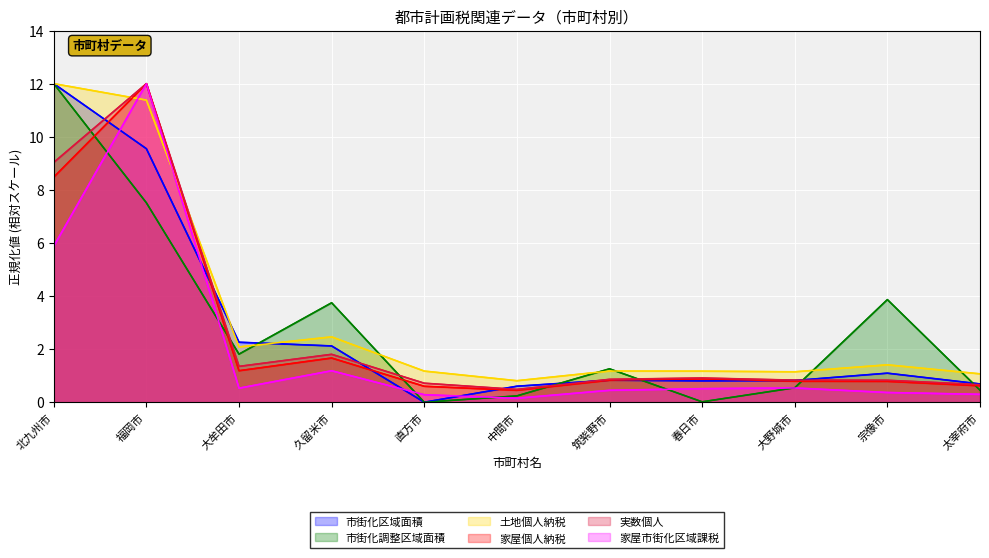

How many lines are shown in the chart?

6